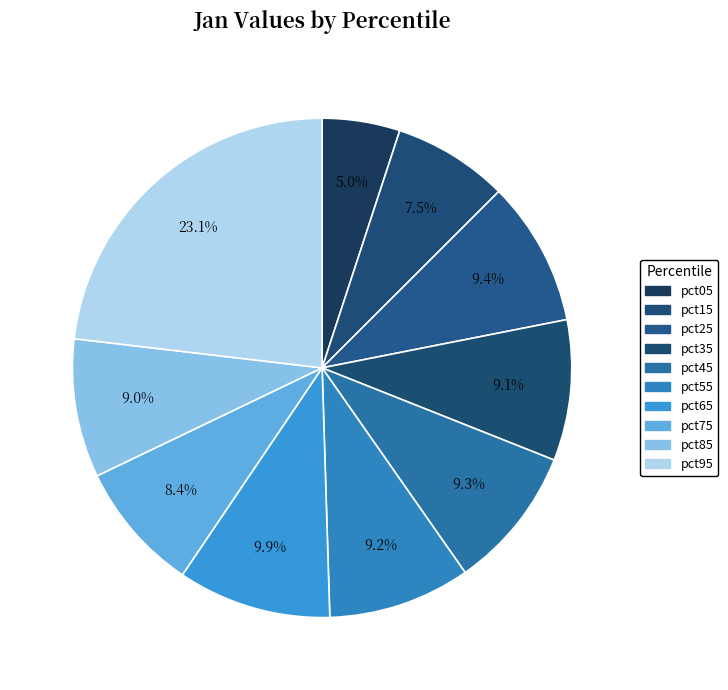

How many segments does this pie chart have?

10